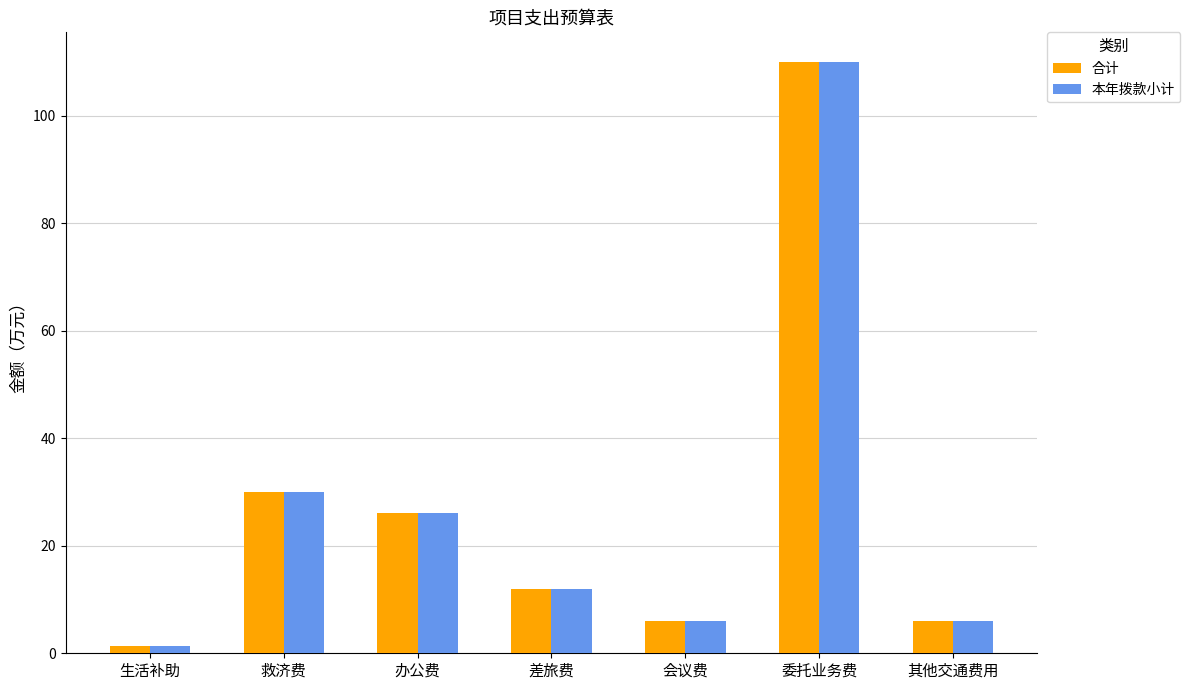

At which category is the sum across all series the highest?

委托业务费